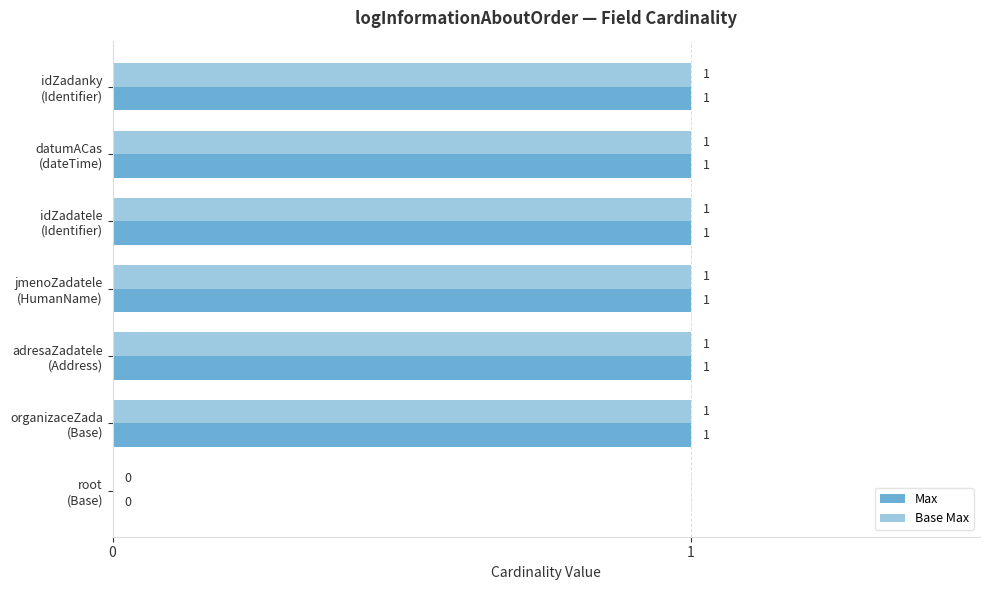

How many Max values are between 1 and 2?

6